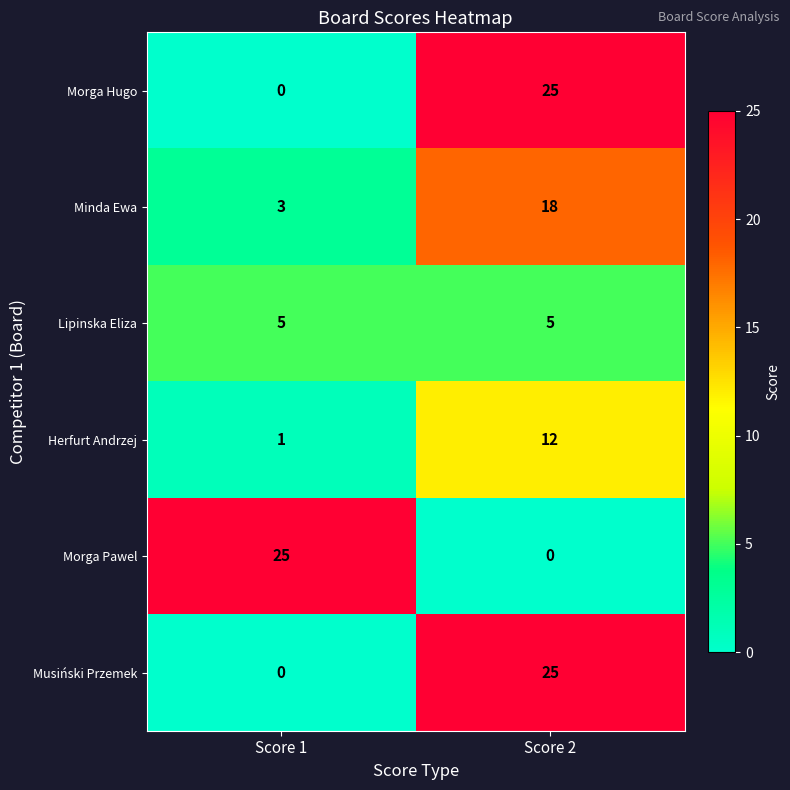

Rank the categories by Morga Pawel value from lowest to highest.

Score 2, Score 1